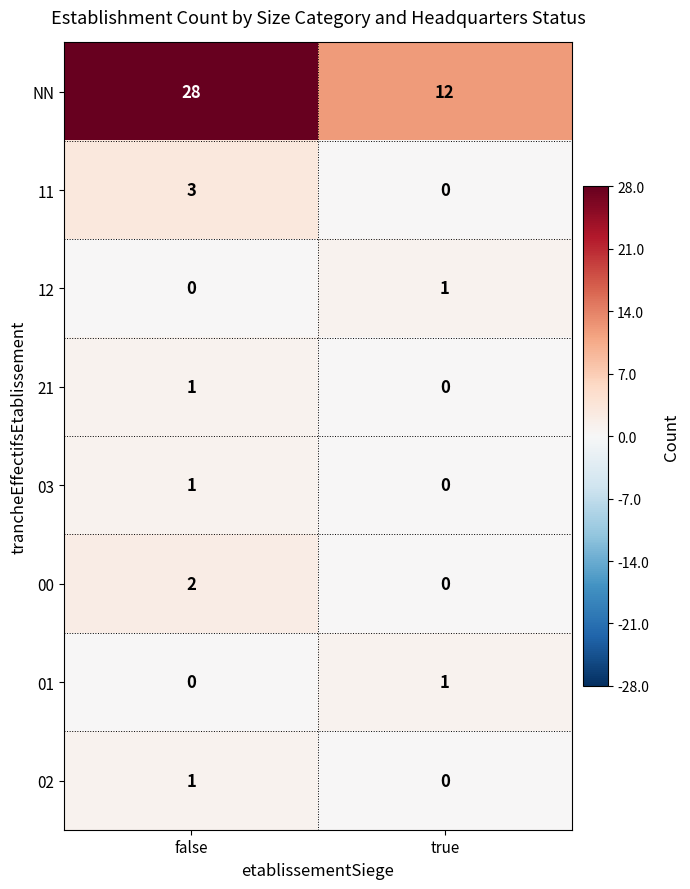

Reading left to right, extract all data points from this chart.

NN: false=28	true=12
11: false=3	true=0
12: false=0	true=1
21: false=1	true=0
03: false=1	true=0
00: false=2	true=0
01: false=0	true=1
02: false=1	true=0